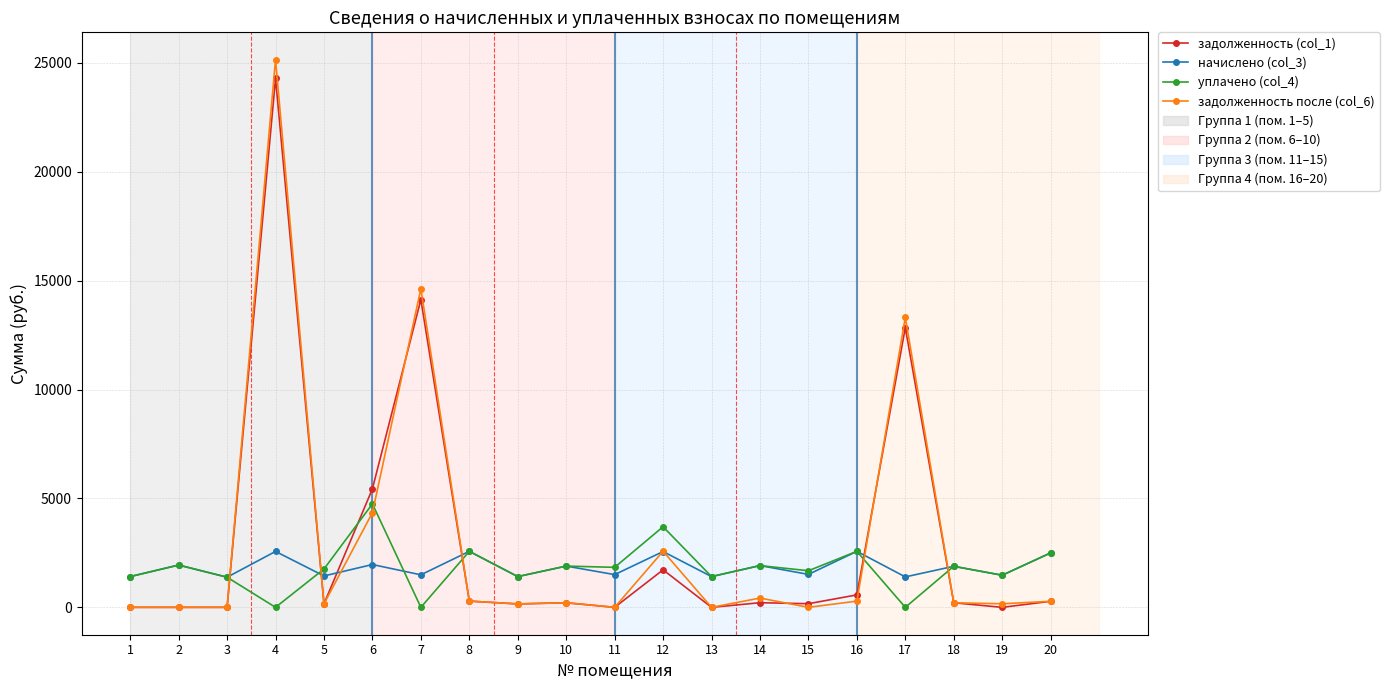

What is the minimum value for начислено (col_3)?

1383.3